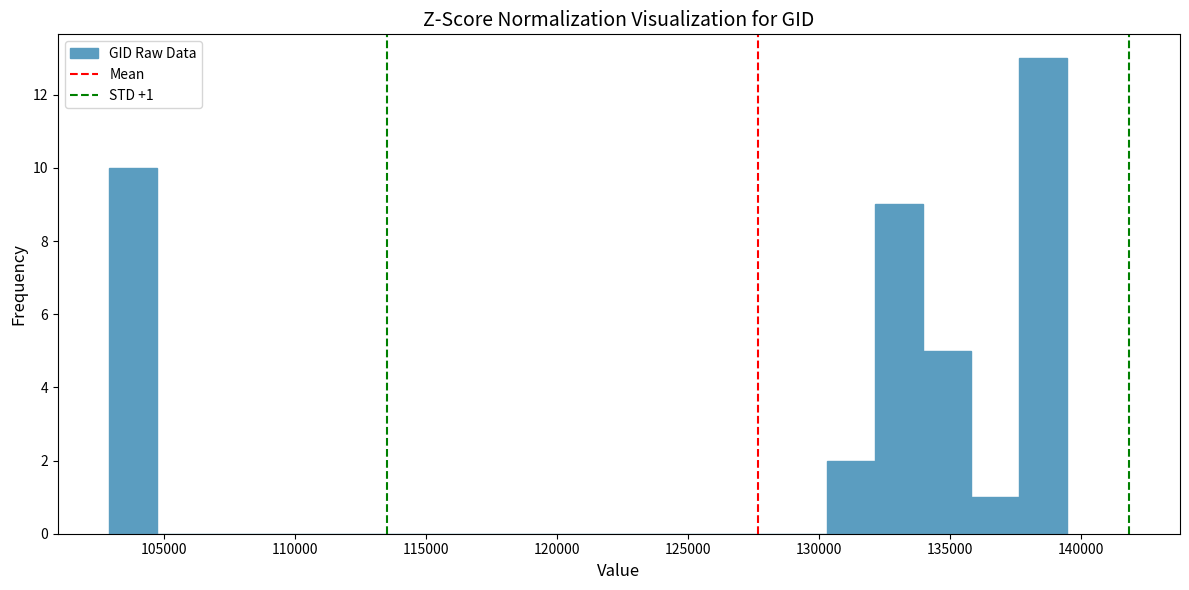

Read against the x-axis, roughly where is the centre of the tallest bar?

138500